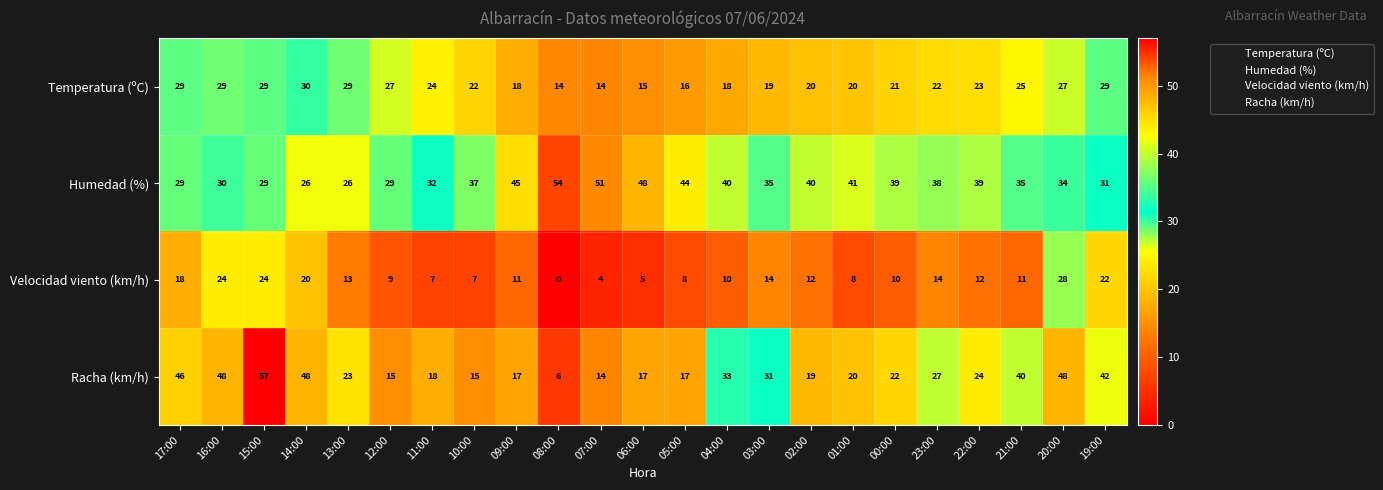

What is the sum of all Humedad (%) values?

852